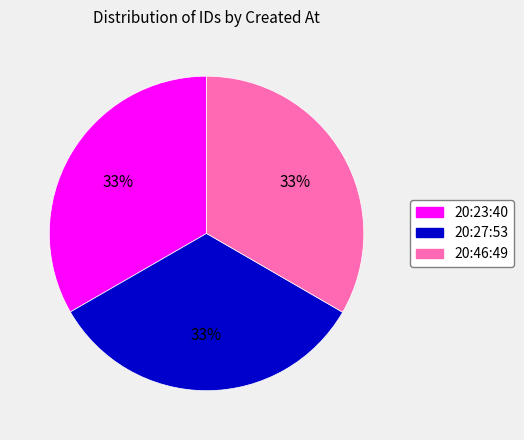

To the nearest percent, what is the average slice percentage?

33%